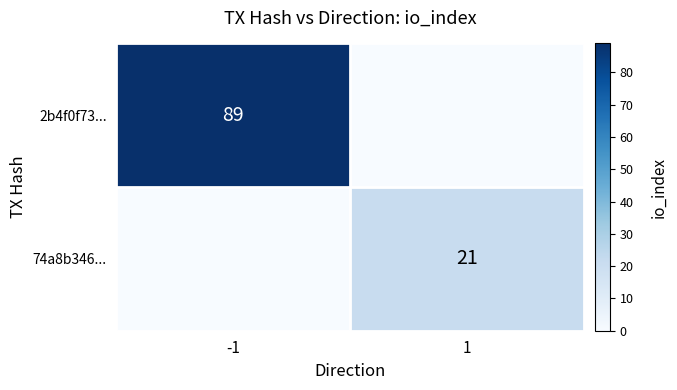

How many 2b4f0f73... values are between 0 and 89?

2